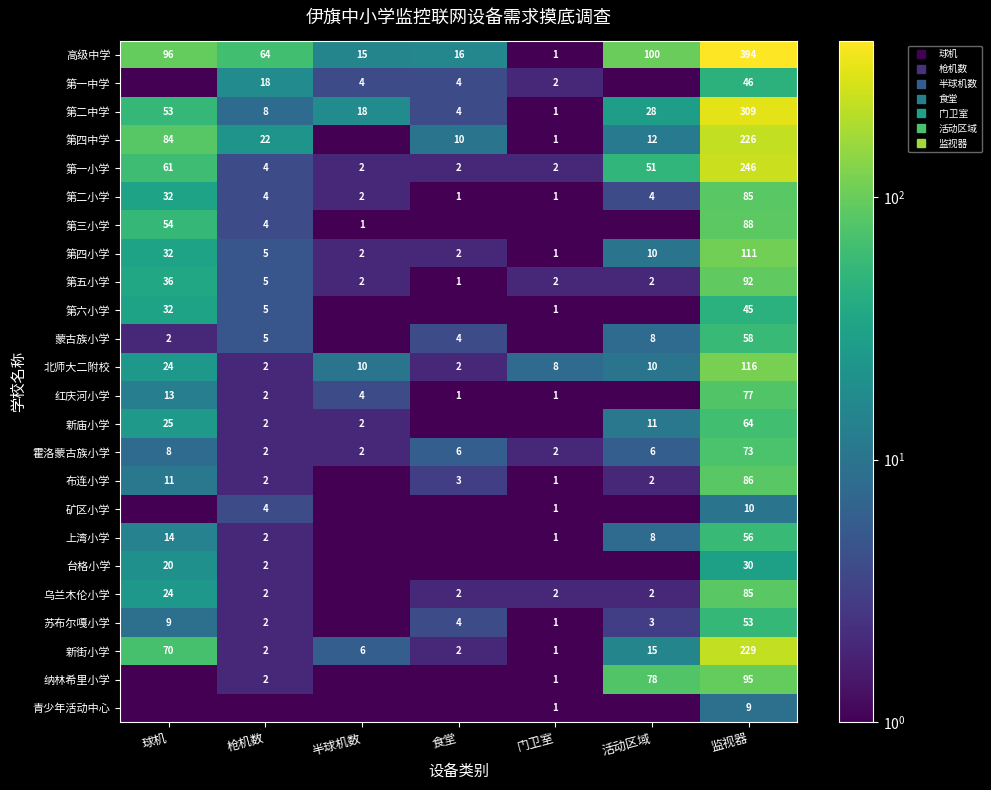

List the labels in order of 新庙小学 value, largest first.

监视器, 球机, 活动区域, 枪机数, 半球机数, 食堂, 门卫室